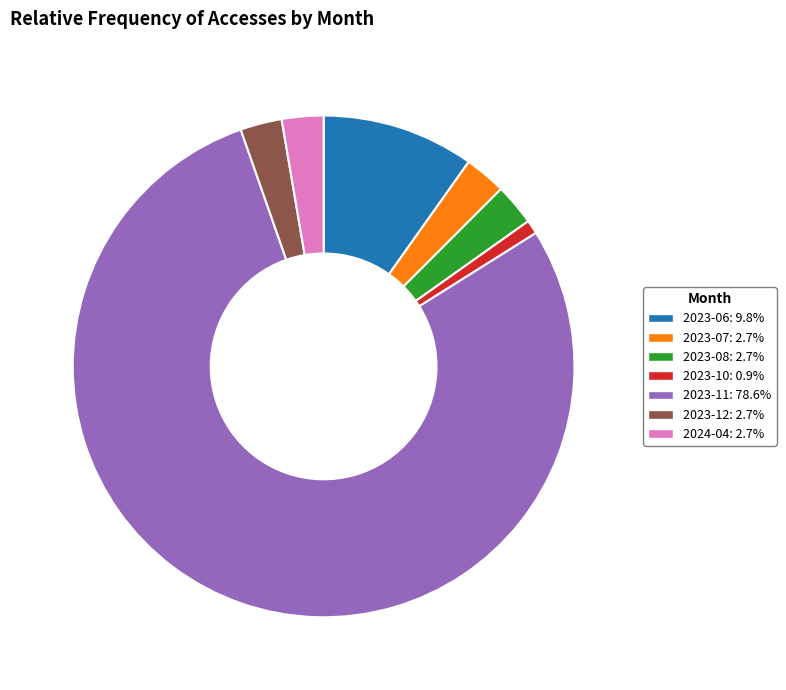

Count the number of slices in the pie.

7